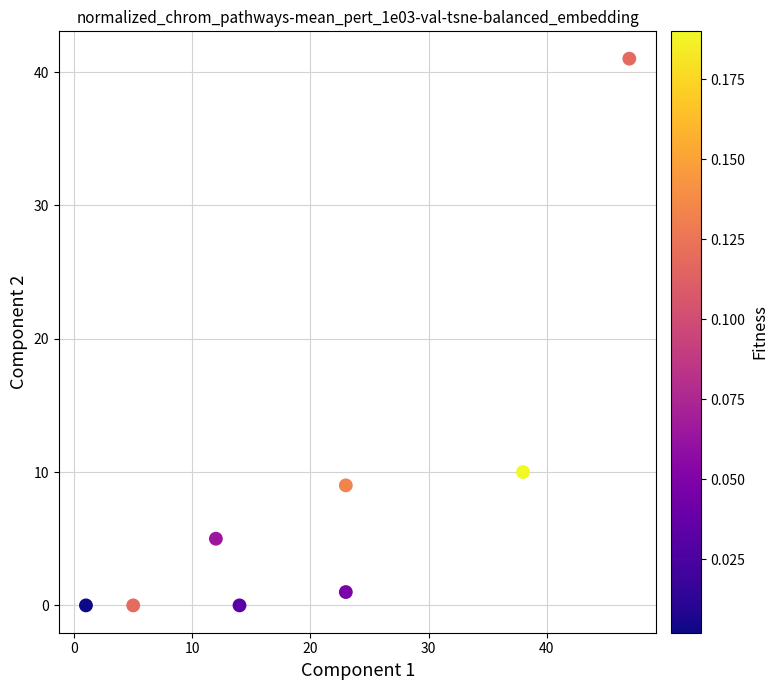

What is the average X value?

20